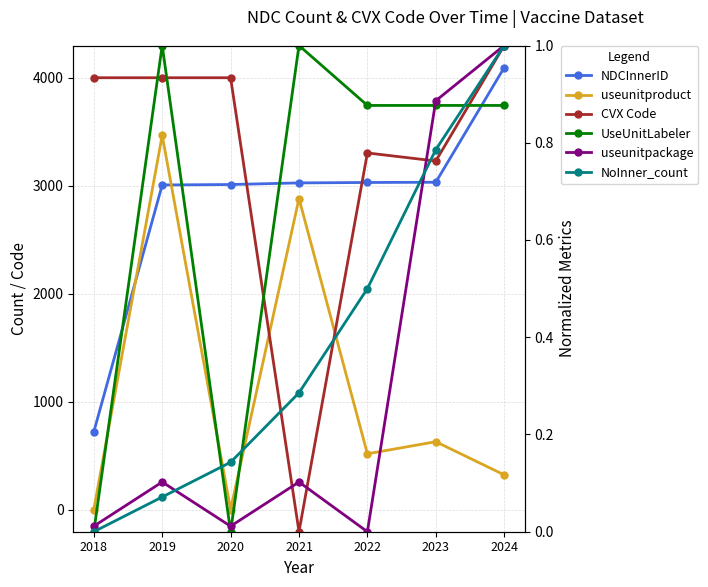

The useunitpackage series shows 0.1 at 2021. True or false?

True